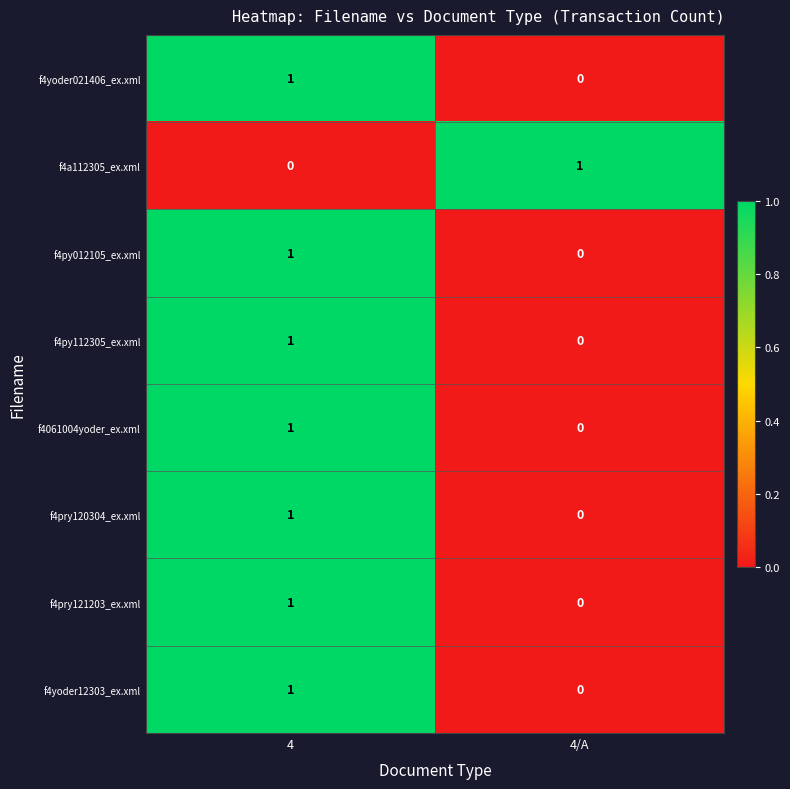

At which label does f4a112305_ex.xml reach its peak?

4/A